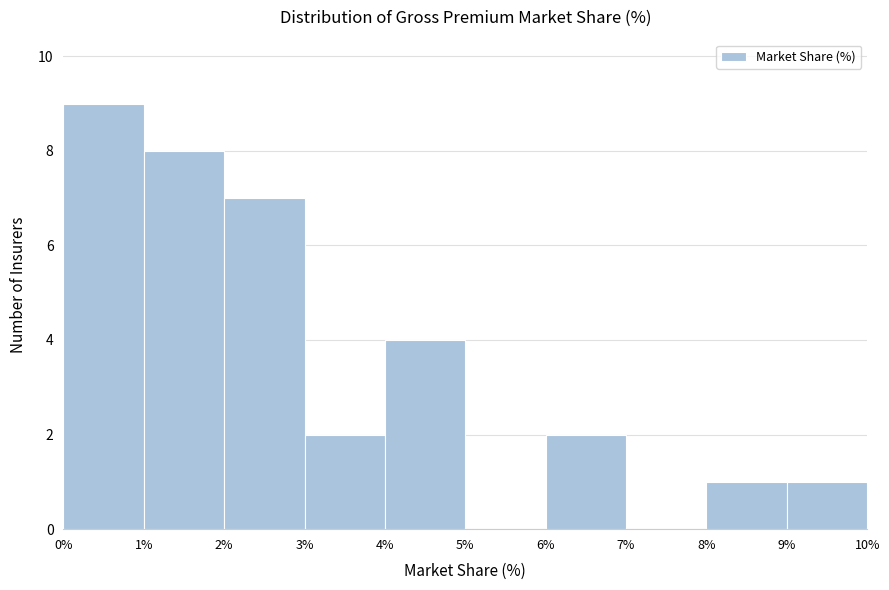

Reading left to right, transcribe this chart: for each bar, give the range it covers on the x-axis and its height. The values are not printed on the chart, so give them approximately, as read against the axis.

0% to 1%: 9
1% to 2%: 8
2% to 3%: 7
3% to 4%: 2
4% to 5%: 4
5% to 6%: 0
6% to 7%: 2
7% to 8%: 0
8% to 9%: 1
9% to 10%: 1